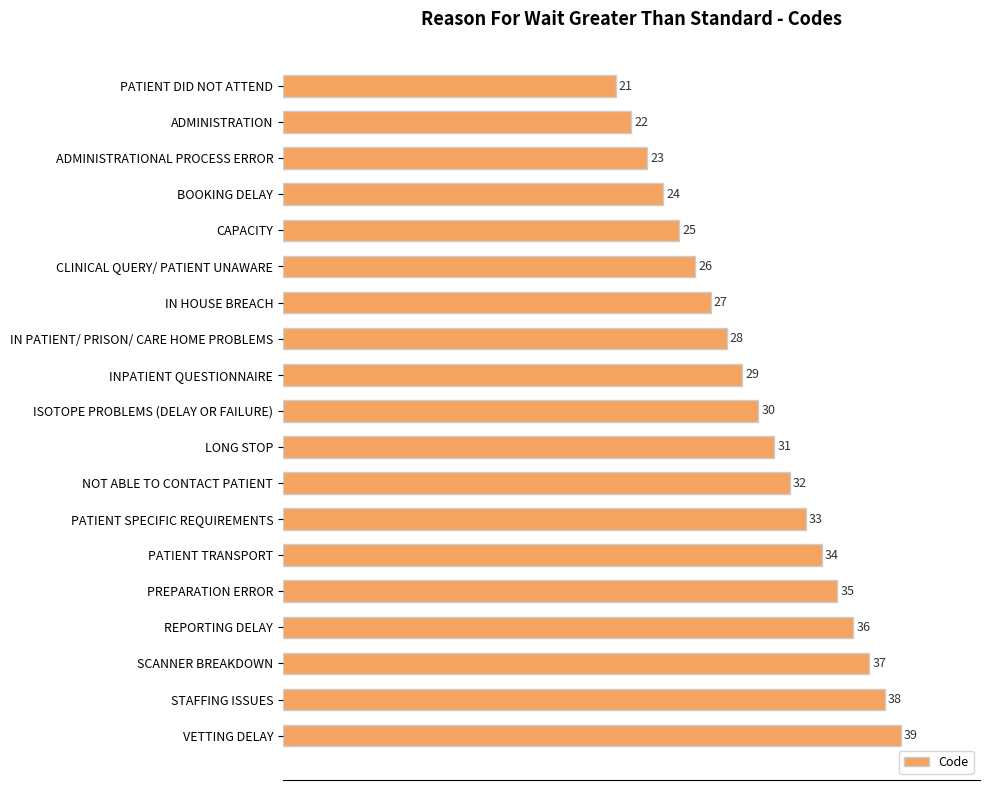

What is the sum of all values?

570